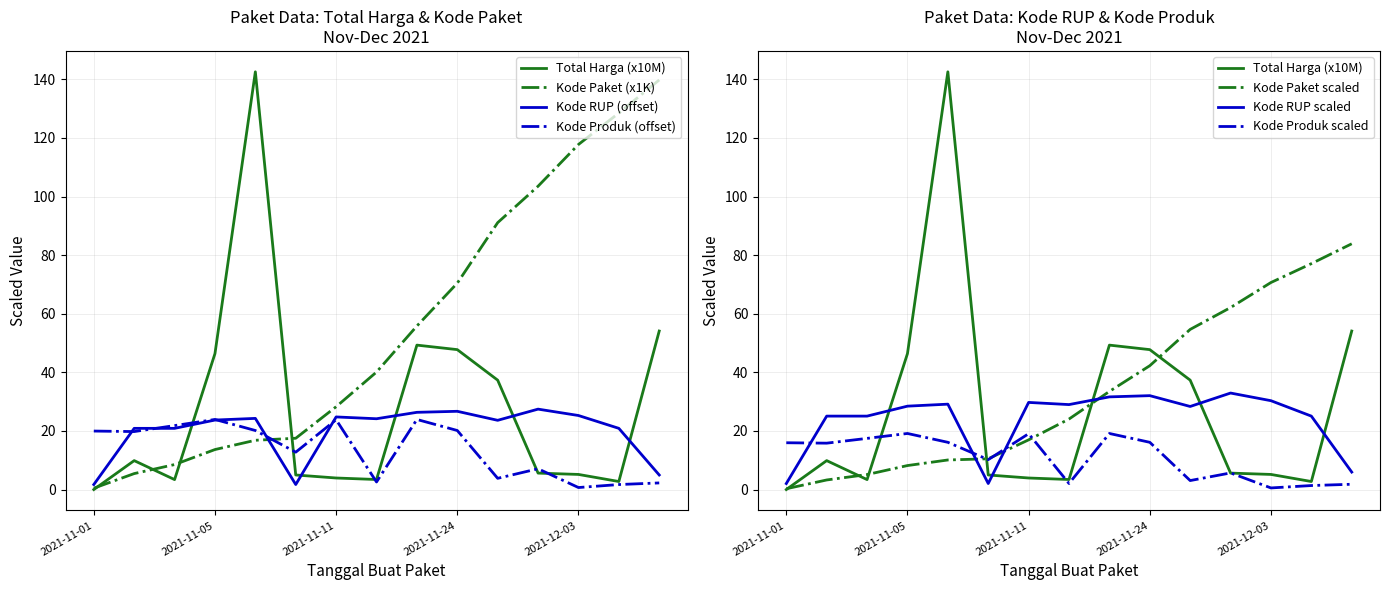

Rank the series at 2021-11-07 from lowest to highest value.

Kode Paket (x1000), Kode Produk, Kode RUP (x1000), Total Harga (M)